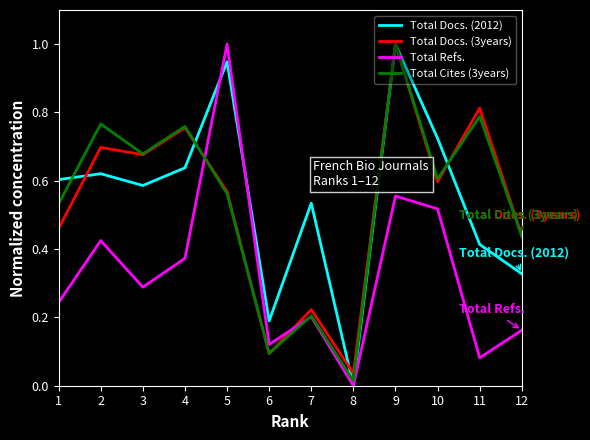

At which category does Total Docs. (3years) reach its first local valley?

3